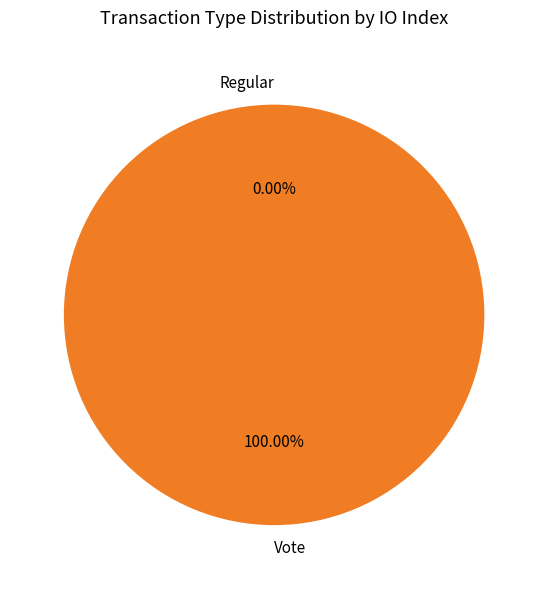

Which category has the smallest portion of the pie?

Regular